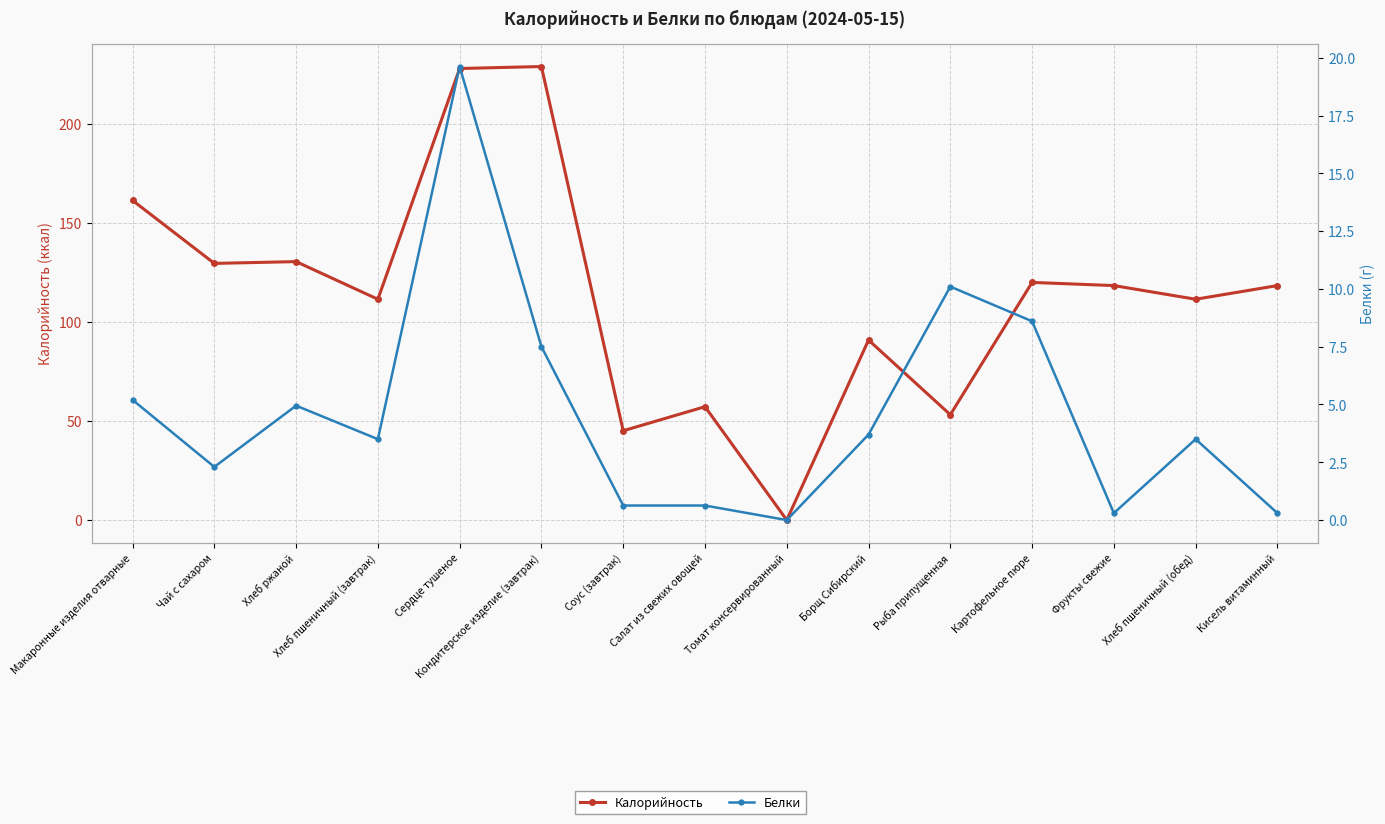

Where is the first local minimum for Белки?

Чай с сахаром